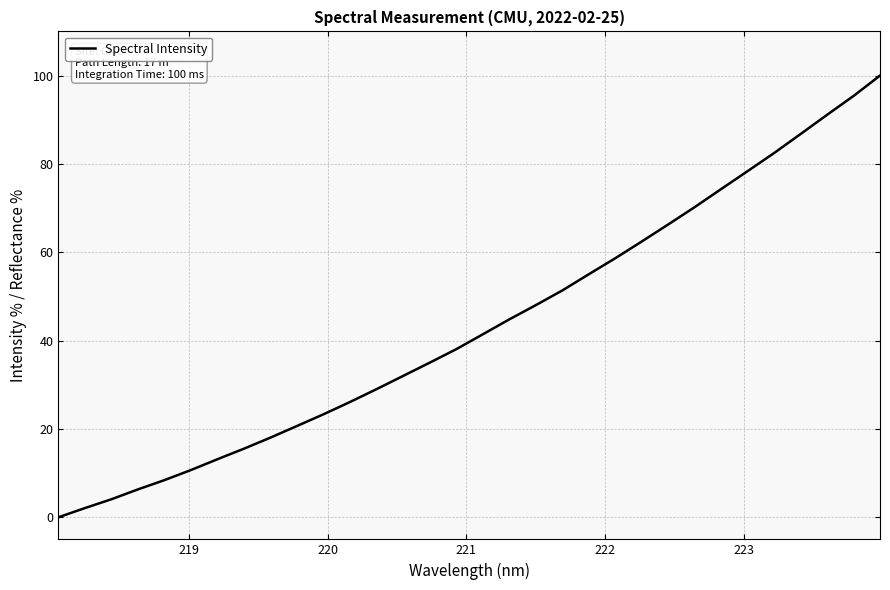

What is the greatest value displayed?

100.0